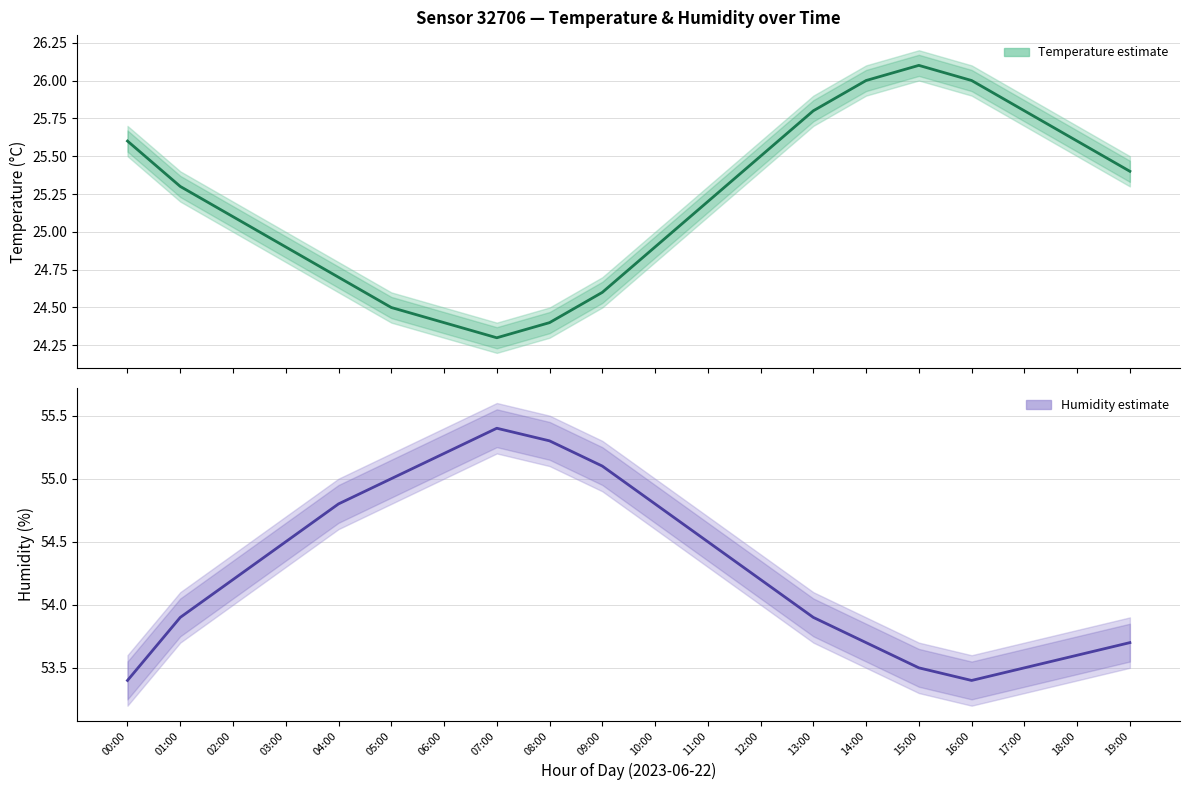

What is the total value across all series at 00:00?

79.0